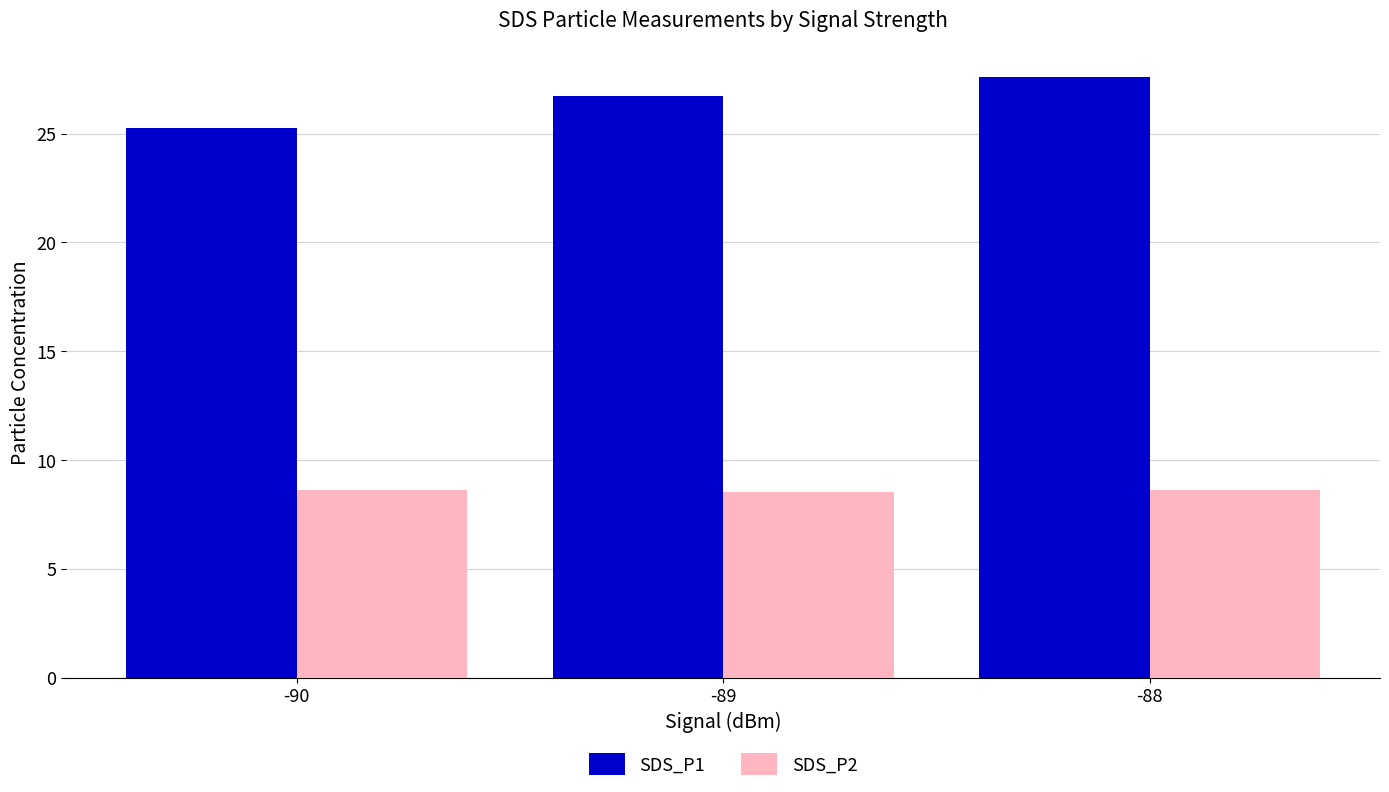

Which series has the widest spread of values?

SDS_P1